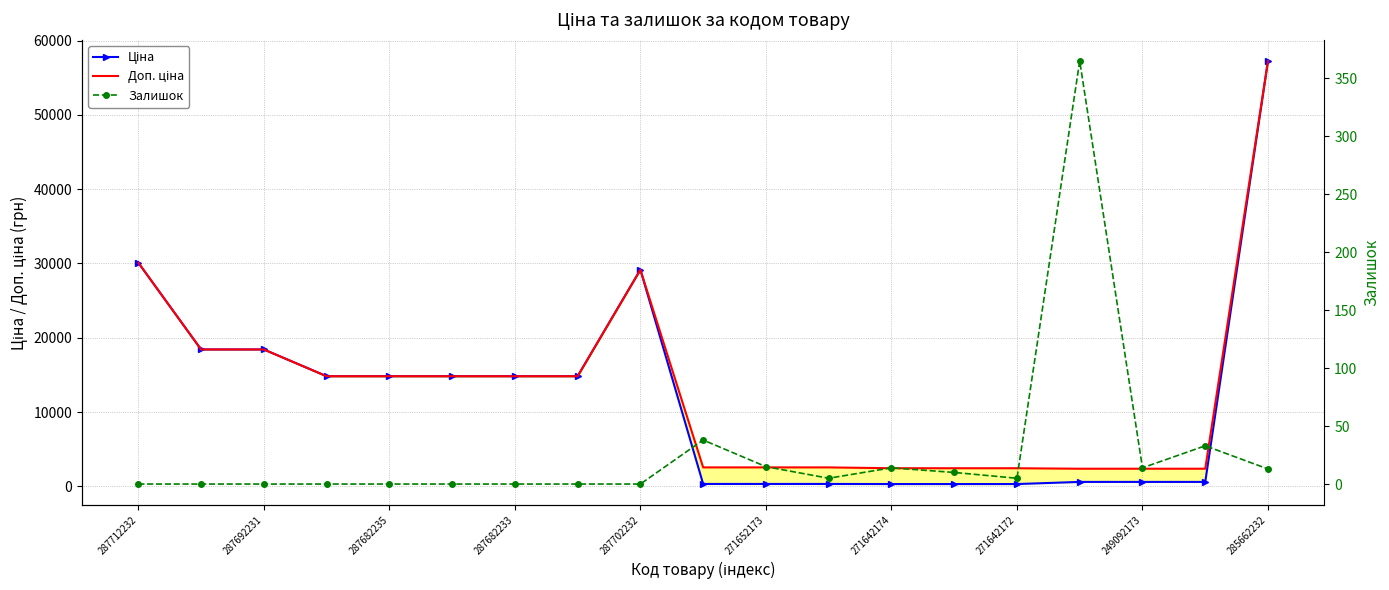

True or false: Ціна has more than 1 points higher than both neighbors.

False